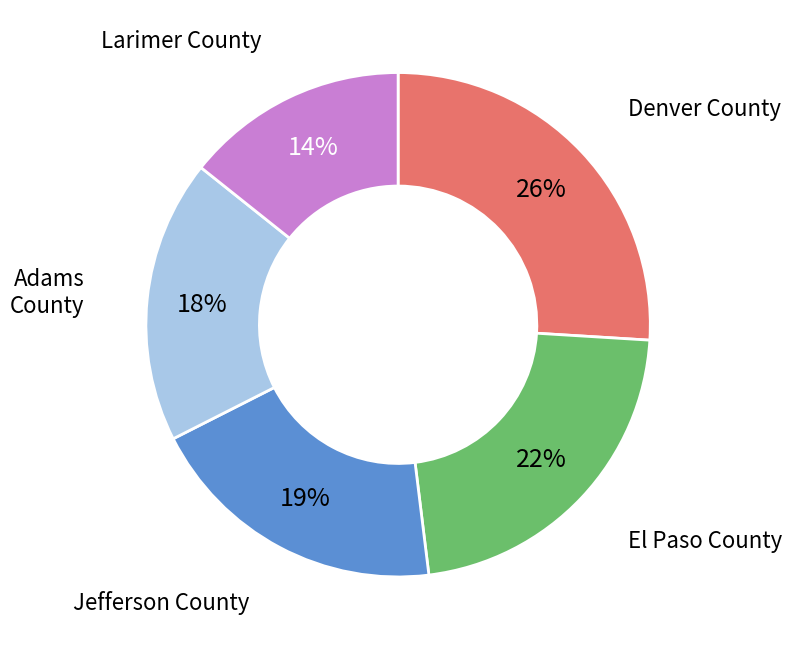

To the nearest percent, what portion does Jefferson County represent?

19%